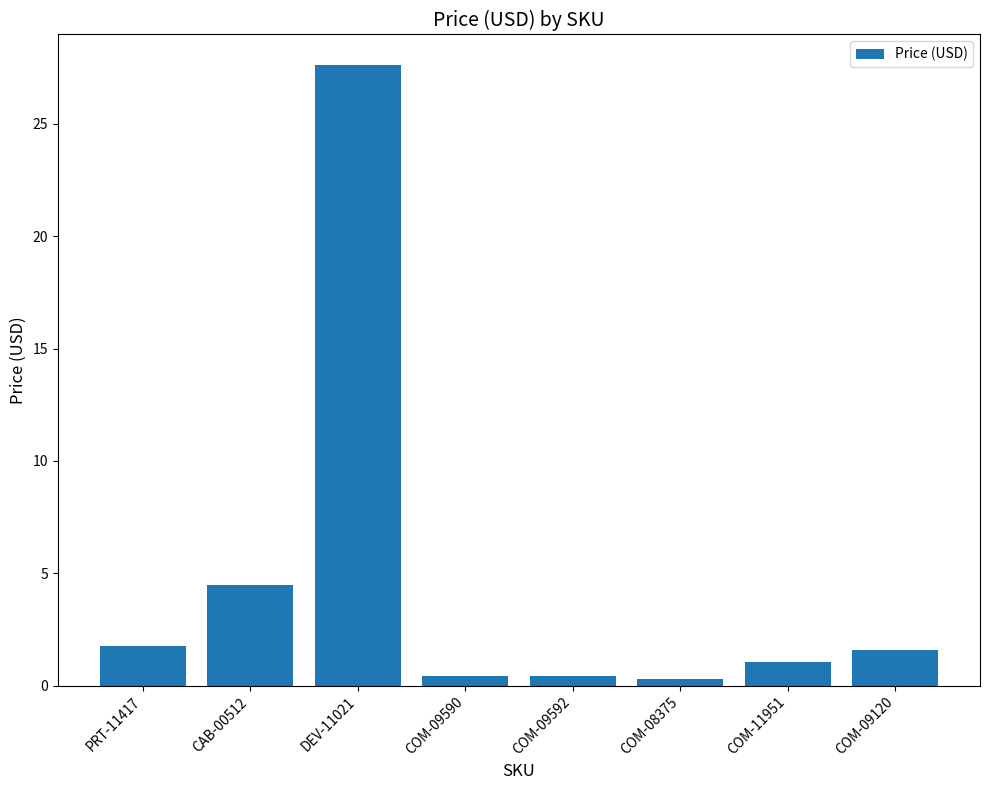

Reading right to left, transcribe all the data shown in this chart.

COM-09120=1.6	COM-11951=1.1	COM-08375=0.3	COM-09592=0.5	COM-09590=0.5	DEV-11021=27.6	CAB-00512=4.5	PRT-11417=1.8